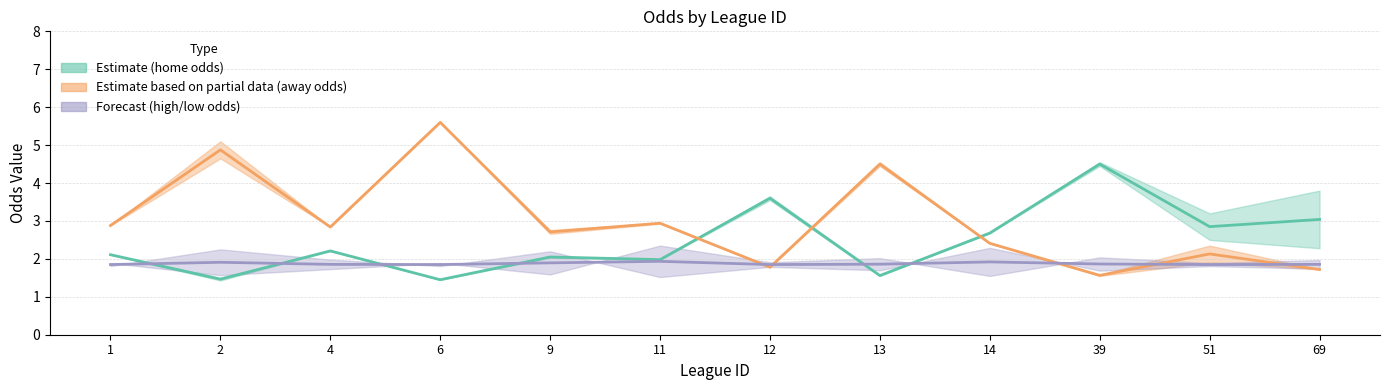

What is the value of the home mean point at the 6th from the left?

2.0